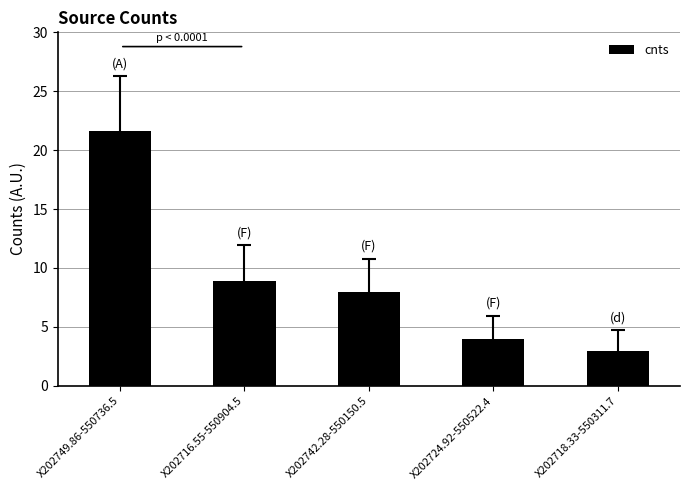

Reading left to right, list all the values displayed in this chart.

21.6	8.9	8.0	3.9	3.0